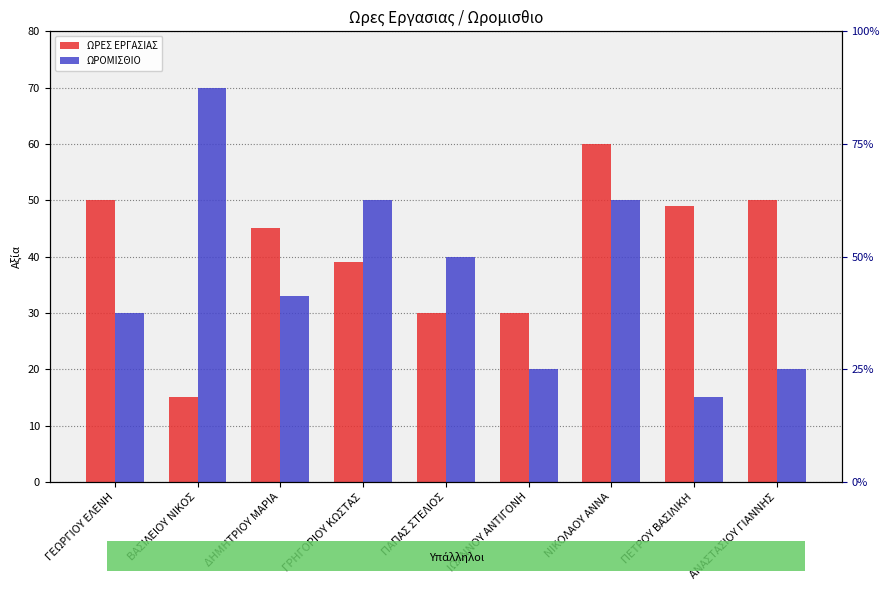

Which series has the widest spread of values?

ΩΡΟΜΙΣΘΙΟ